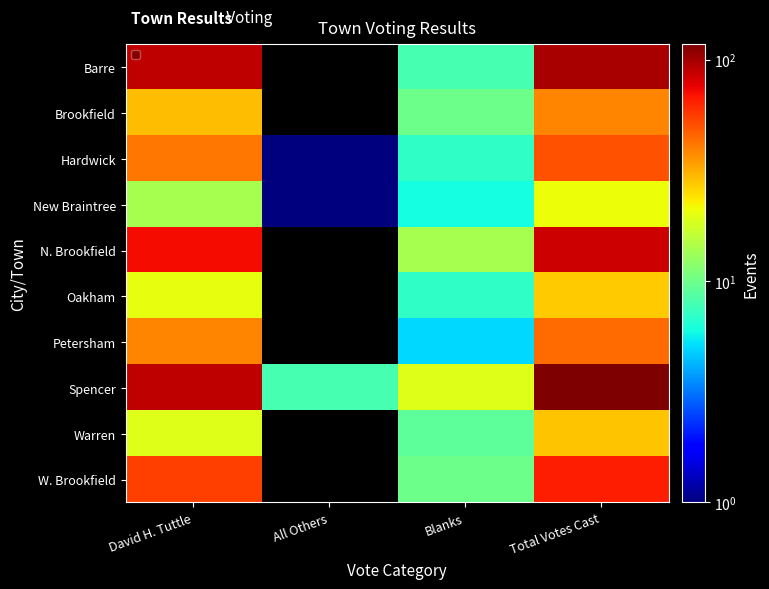

Reading left to right, list all the values displayed in this chart.

Barre: David H. Tuttle=90	All Others=0	Blanks=8	Total Votes Cast=98
Brookfield: David H. Tuttle=29	All Others=0	Blanks=10	Total Votes Cast=39
Hardwick: David H. Tuttle=42	All Others=1	Blanks=7	Total Votes Cast=50
New Braintree: David H. Tuttle=14	All Others=1	Blanks=6	Total Votes Cast=21
N. Brookfield: David H. Tuttle=71	All Others=0	Blanks=14	Total Votes Cast=85
Oakham: David H. Tuttle=20	All Others=0	Blanks=7	Total Votes Cast=27
Petersham: David H. Tuttle=39	All Others=0	Blanks=5	Total Votes Cast=44
Spencer: David H. Tuttle=90	All Others=8	Blanks=19	Total Votes Cast=117
Warren: David H. Tuttle=19	All Others=0	Blanks=9	Total Votes Cast=28
W. Brookfield: David H. Tuttle=55	All Others=0	Blanks=10	Total Votes Cast=65